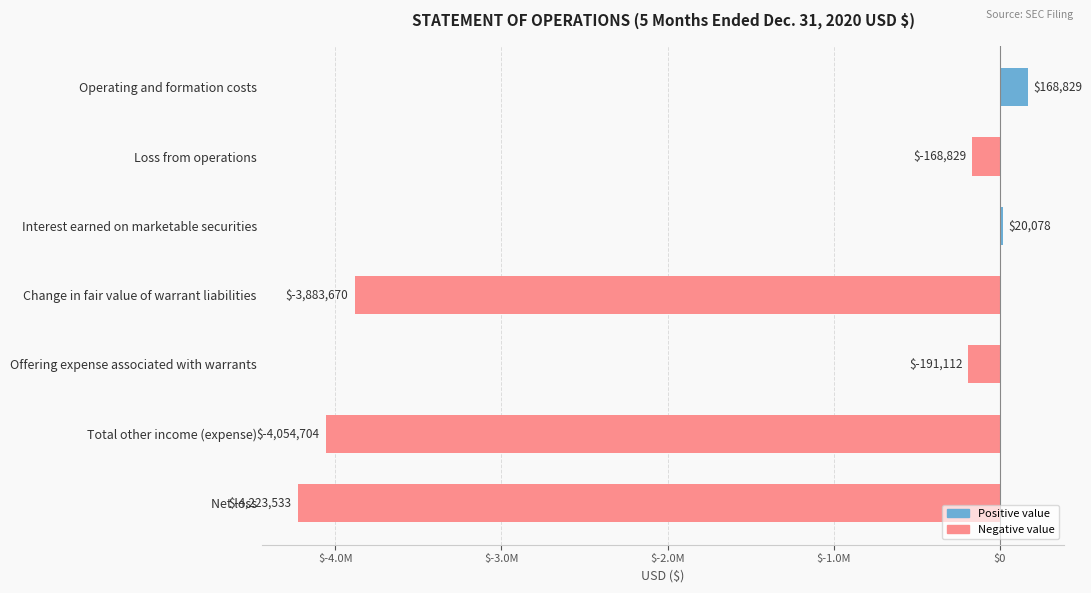

List the labels in order of value, largest first.

Operating and formation costs, Interest earned on marketable securities, Loss from operations, Offering expense associated with warrants, Change in fair value of warrant liabilities, Total other income (expense), Net loss